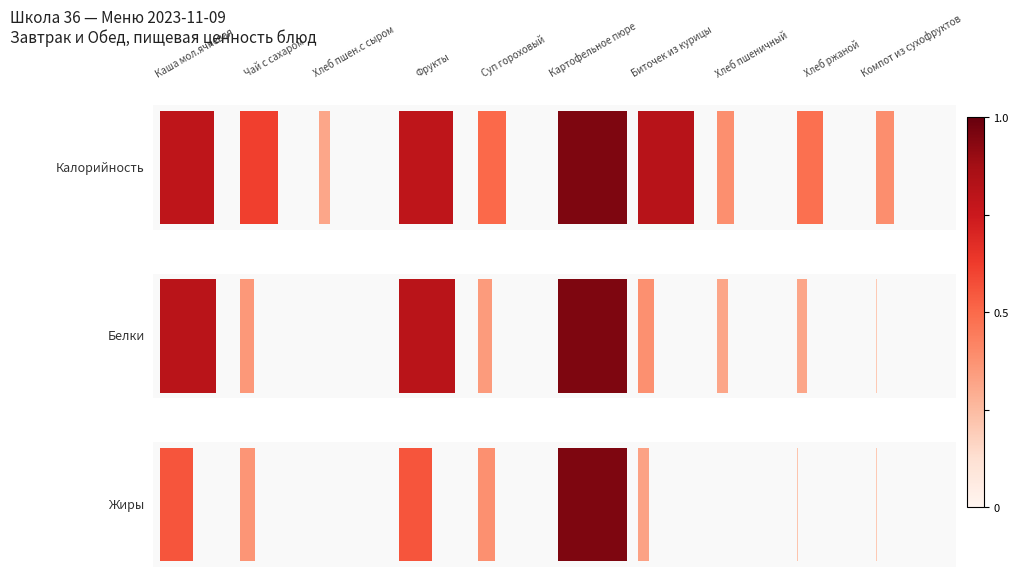

What is the value of the Белки bar at the 1st from the left?

12.7